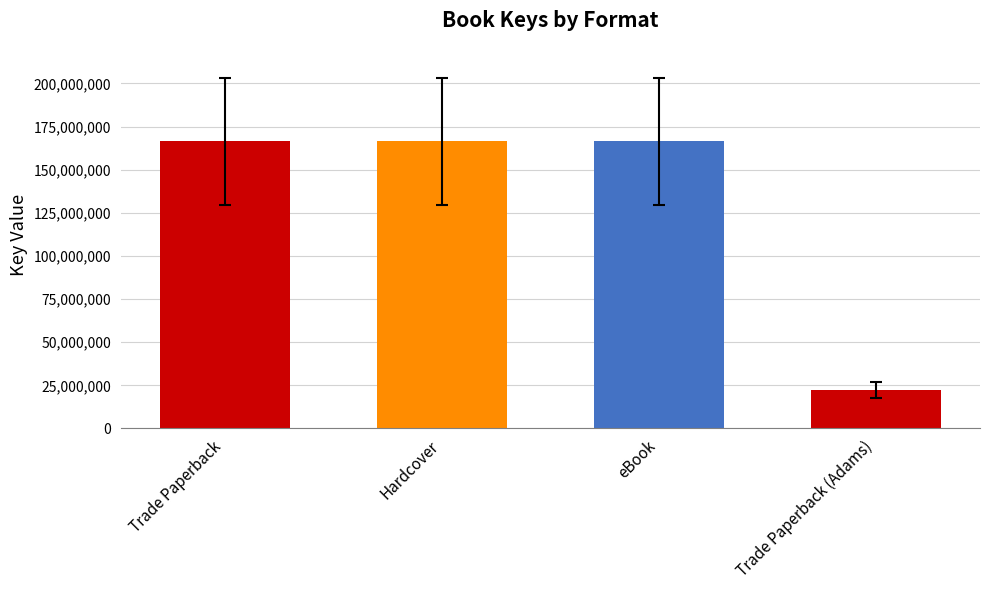

True or false: the data shows 100006941 at Trade Paperback.

False